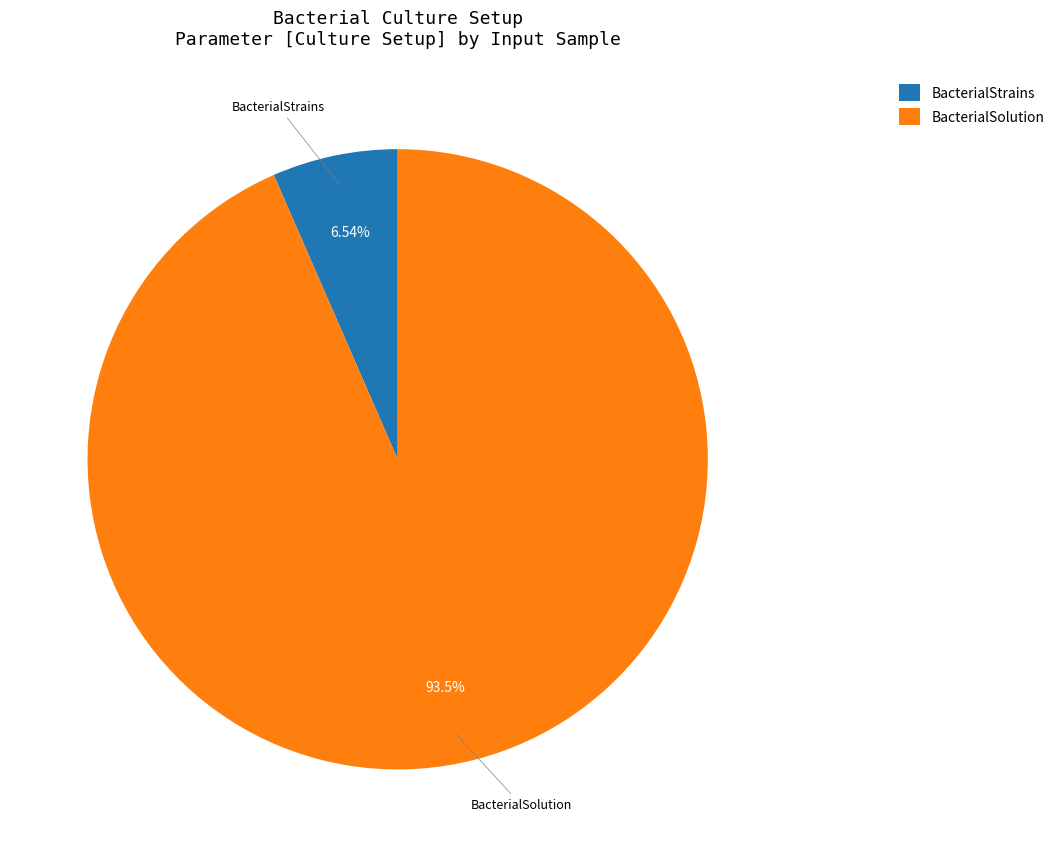

Which category has the smallest portion of the pie?

BacterialStrains